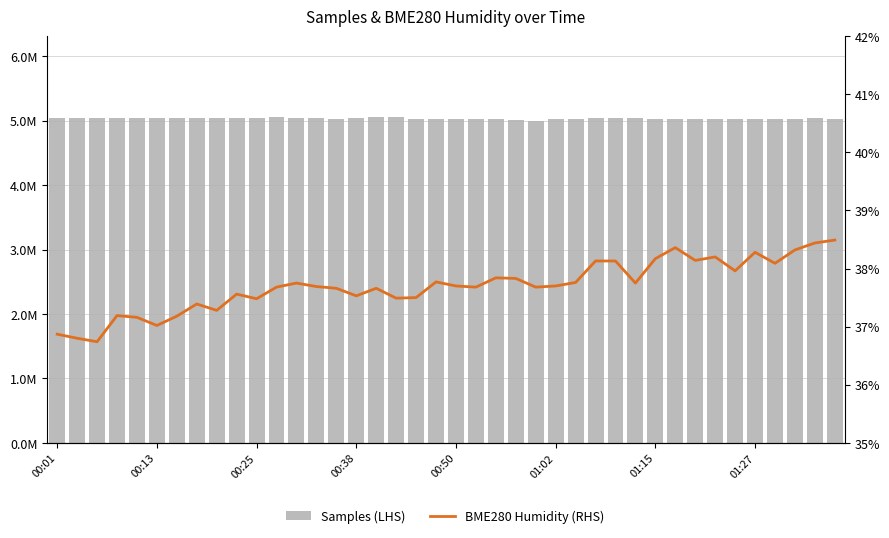

Rank the categories by BME280 Humidity (RHS) value from highest to lowest.

39, 38, 31, 37, 35, 33, 30, 32, 27, 28, 36, 34, 22, 23, 19, 26, 12, 29, 20, 25, 13, 11, 21, 24, 14, 16, 9, 15, 18, 17, 10, 01:27, 8, 00:38, 01:15, 00:50, 01:02, 00:01, 00:13, 00:25